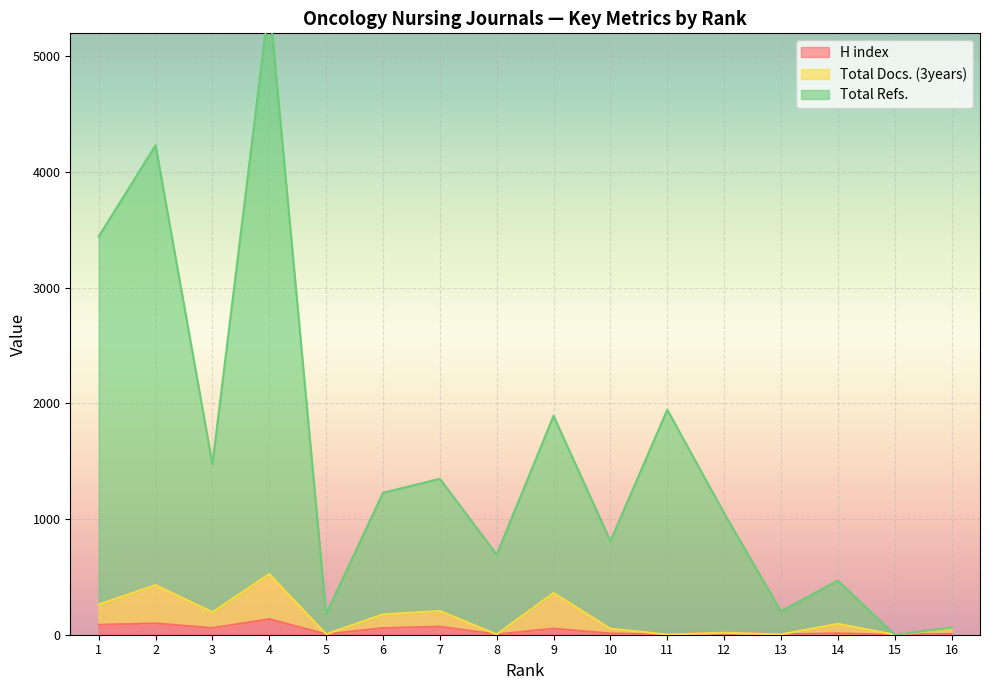

Which series has the largest range (max minus min)?

Total Refs.